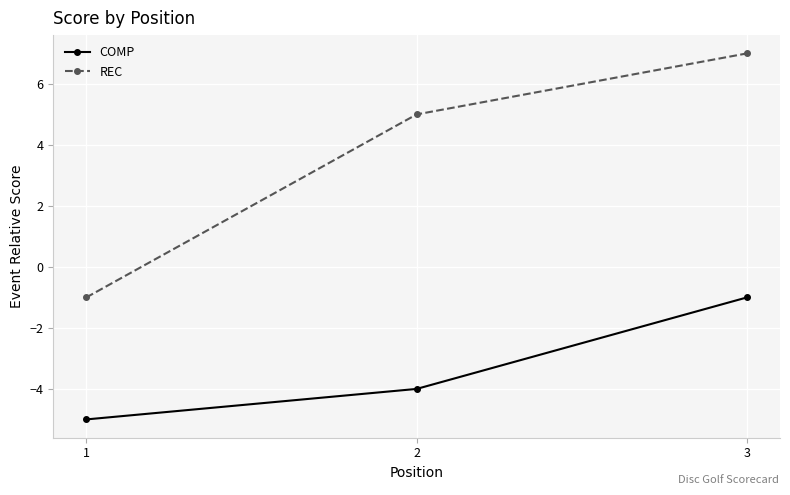

How many negative values does the REC series have?

1